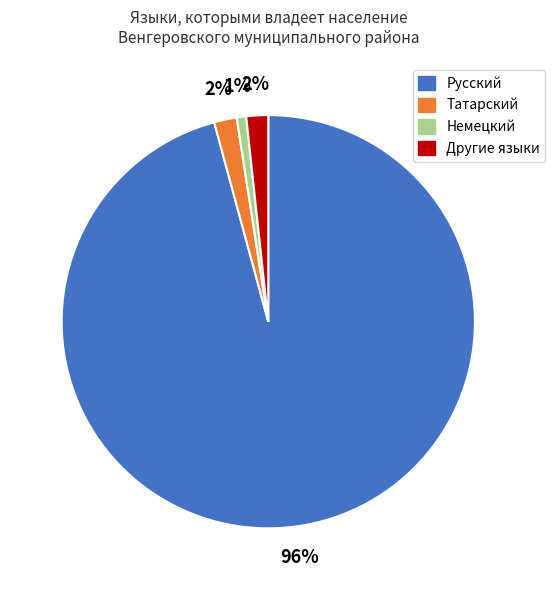

What is the largest slice in the pie chart?

Русский